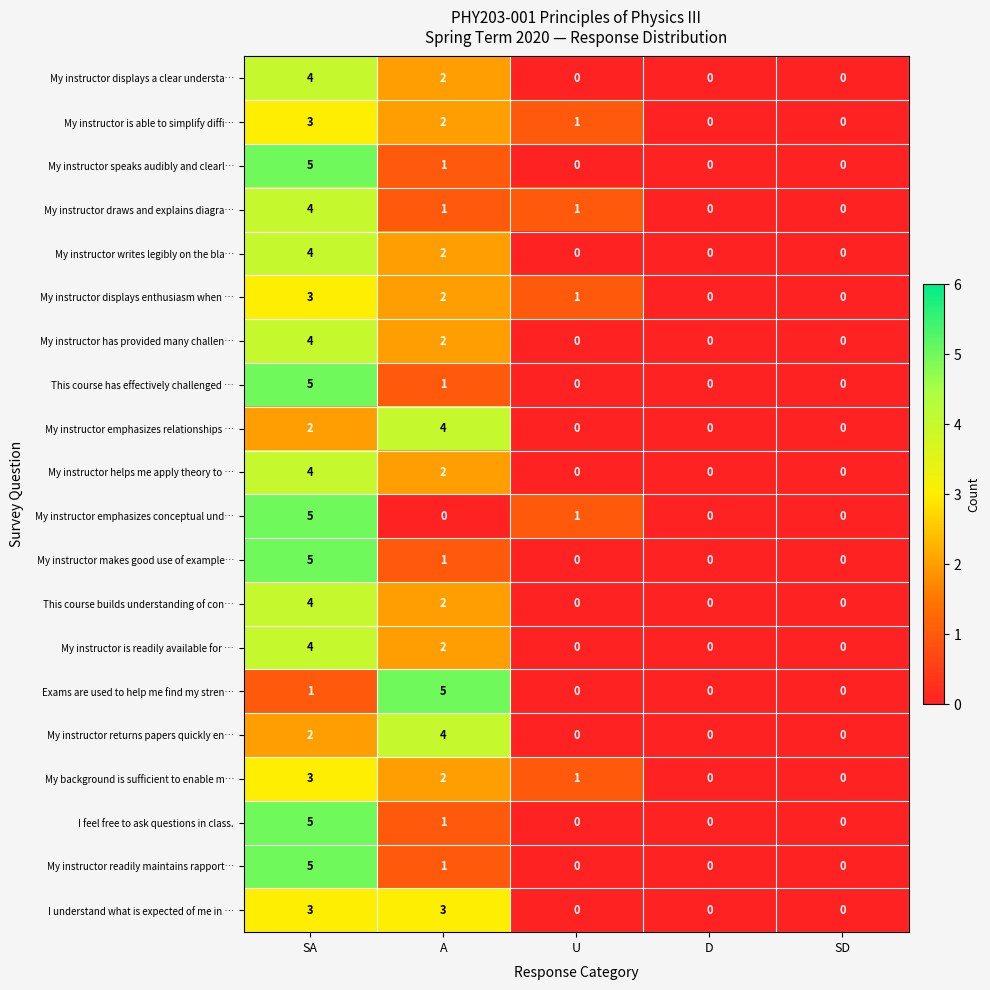

What is the difference between the maximum and minimum values in the My instructor draws and explains diagra… series?

4